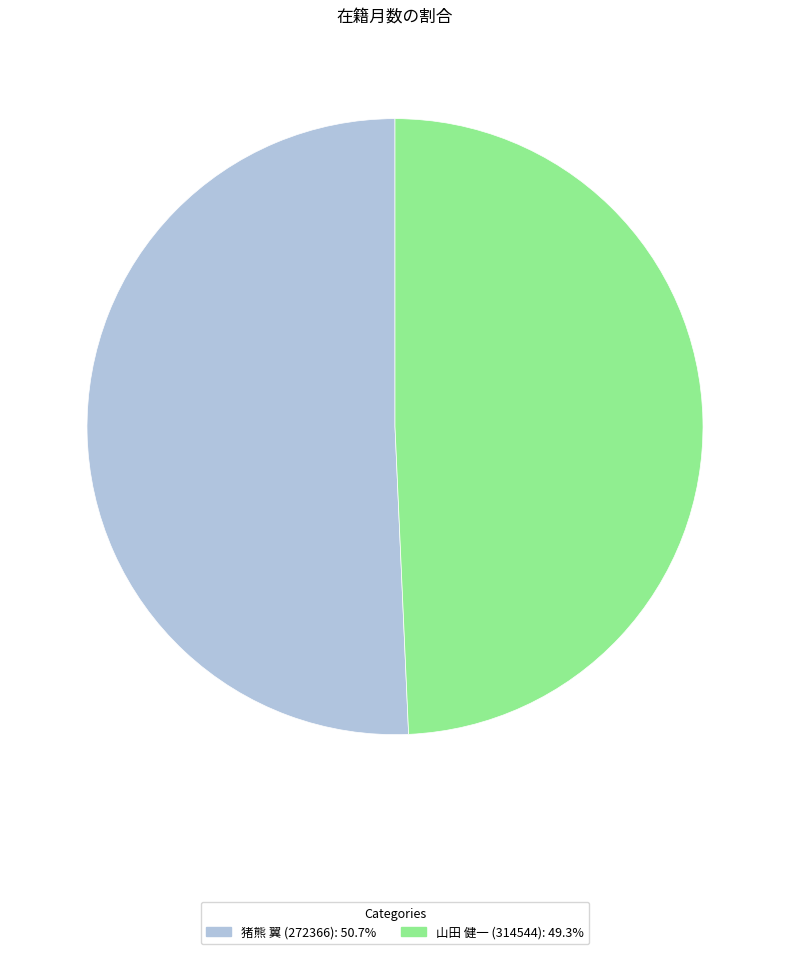

What is the ratio of the value at 山田 健一 (314544): 49.3% to the value at 猪熊 翼 (272366): 50.7%?

1.0